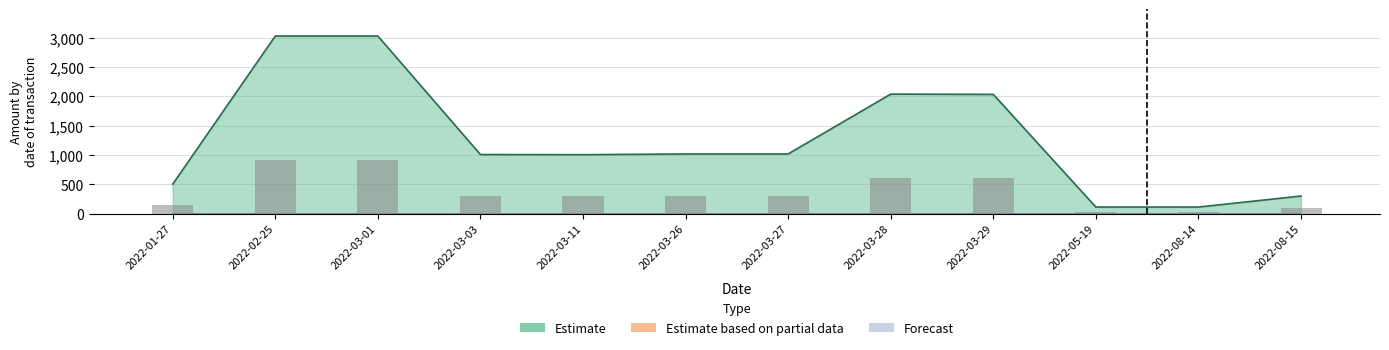

What are all the series names shown in the legend?

Estimate, Estimate based on partial data, Forecast